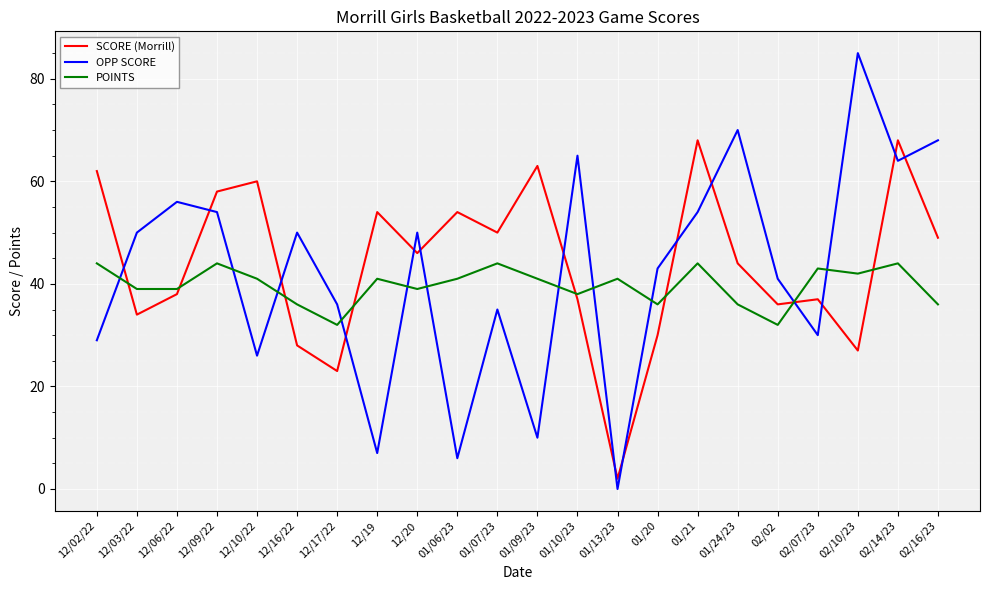

What is the average value of the SCORE (Morrill) series?

44